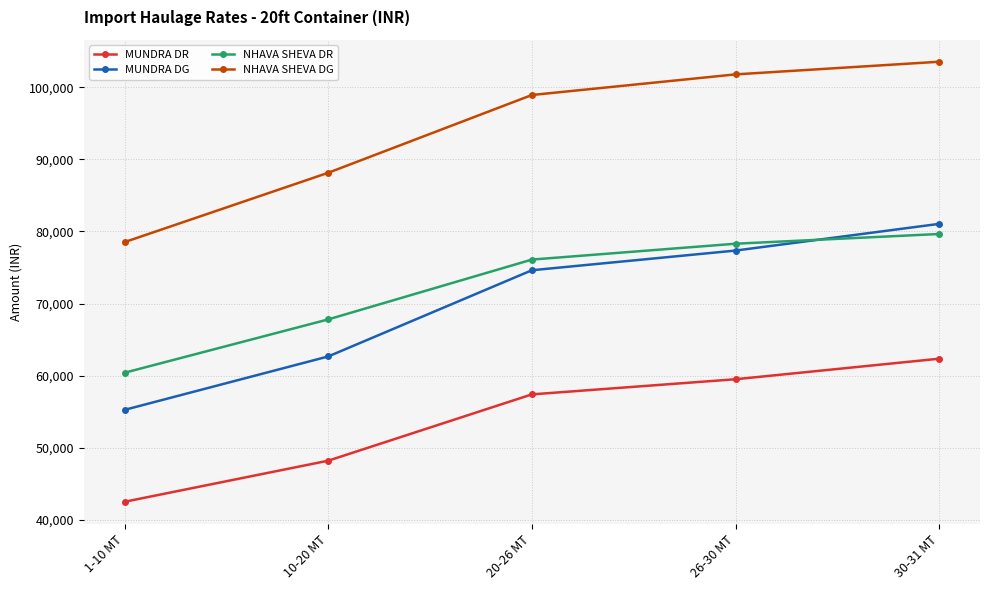

Rank the series at 1-10 MT from lowest to highest value.

MUNDRA DR, MUNDRA DG, NHAVA SHEVA DR, NHAVA SHEVA DG